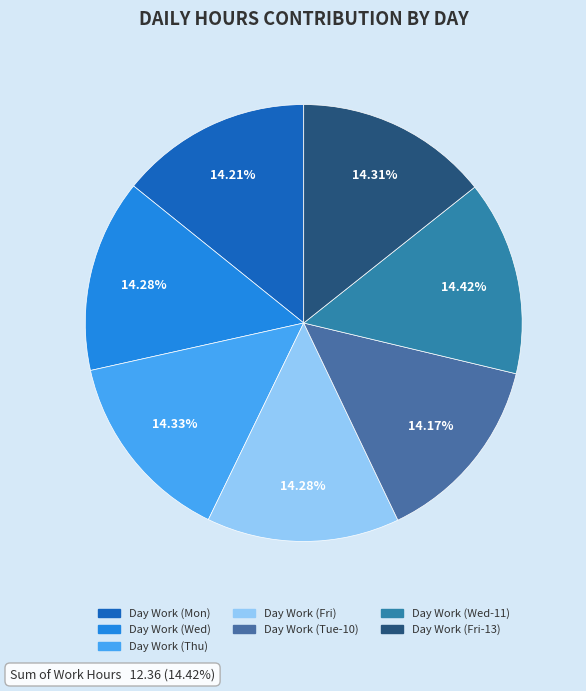

What percentage is the Day Work (Fri-13) slice, to the nearest percent?

14%